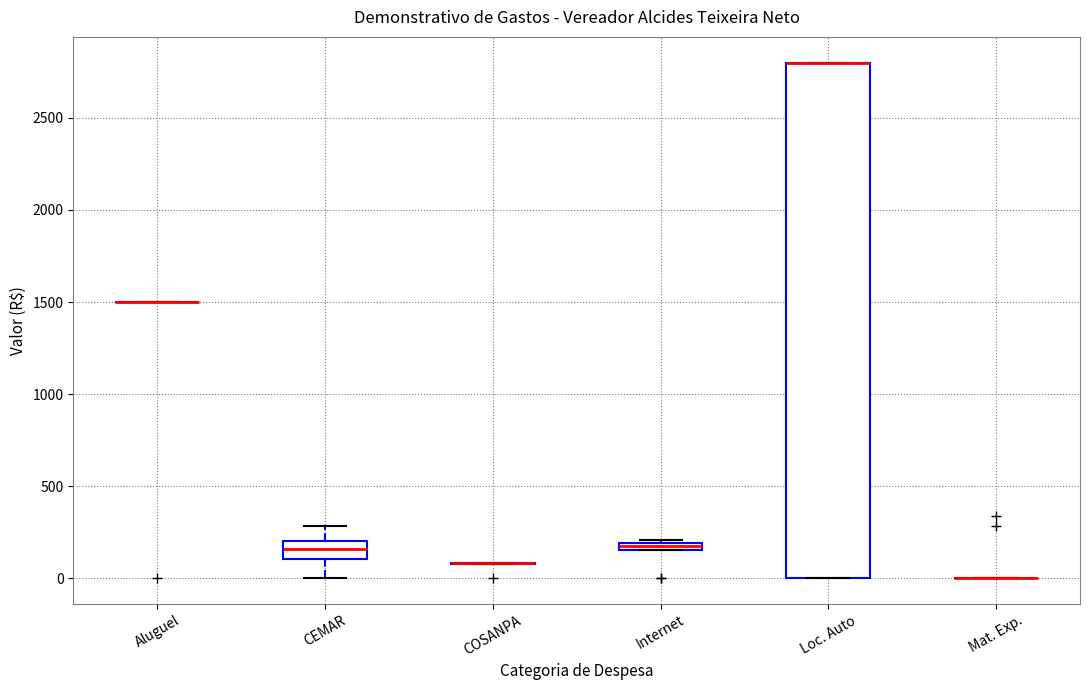

Comparing the boxes themselves (not the whiskers), which one is the tallest?

Loc. Auto